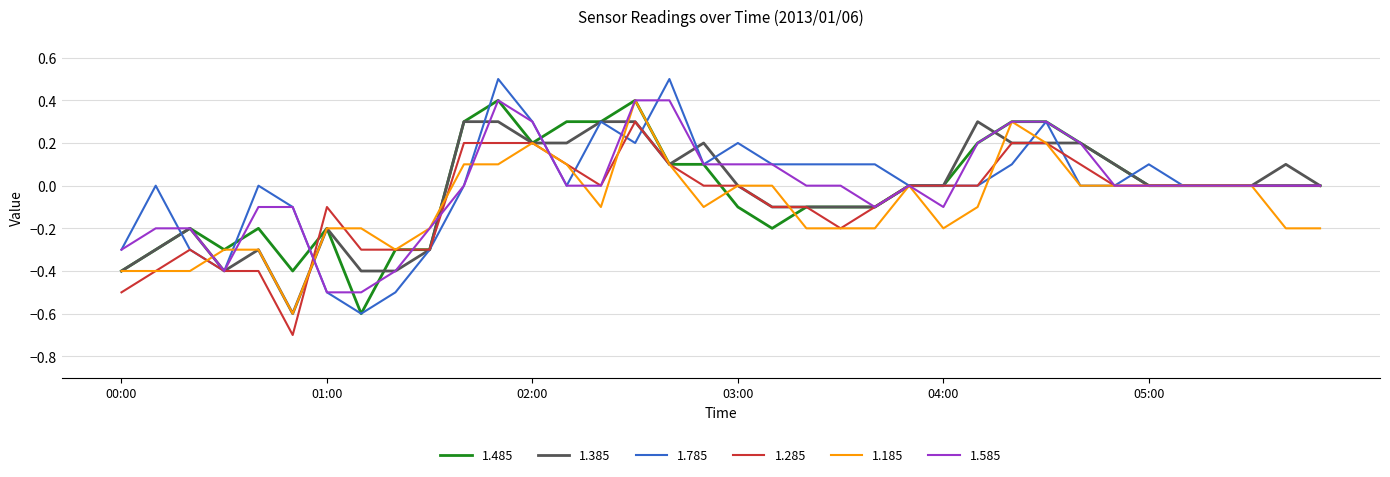

What is the smallest value displayed?

-0.7